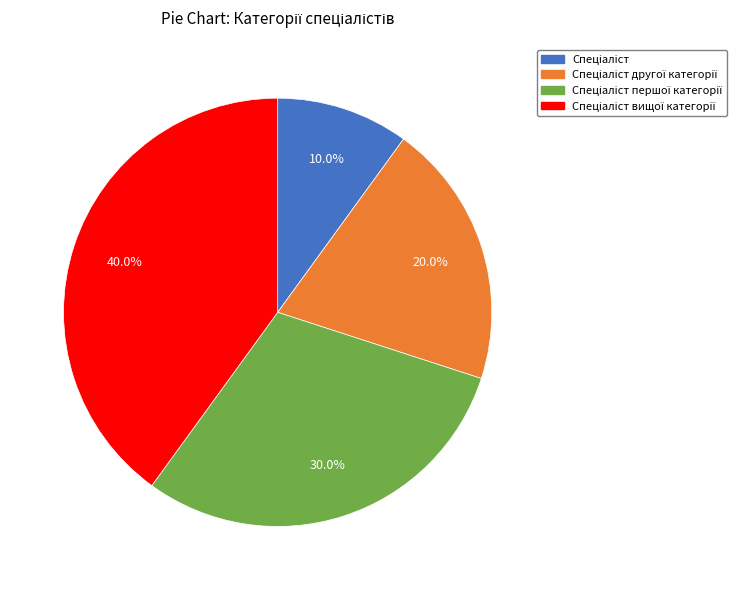

How many segments does this pie chart have?

4